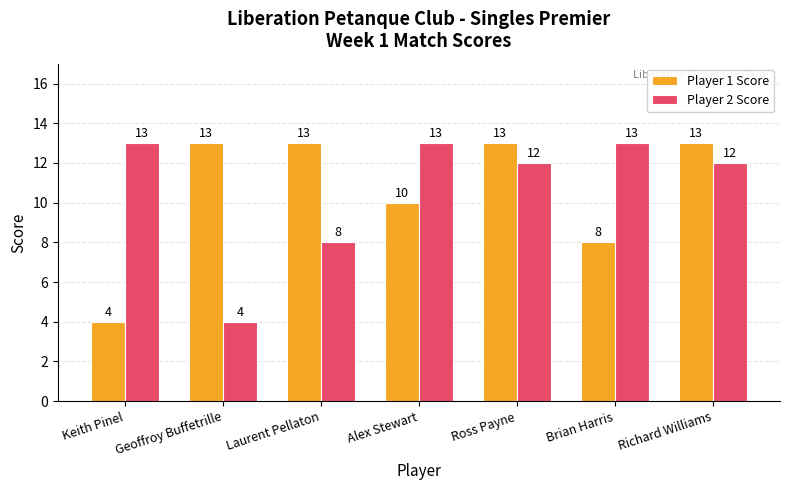

Reading left to right, list all the values displayed in this chart.

Player 1 Score: Keith Pinel=4	Geoffroy Buffetrille=13	Laurent Pellaton=13	Alex Stewart=10	Ross Payne=13	Brian Harris=8	Richard Williams=13
Player 2 Score: Keith Pinel=13	Geoffroy Buffetrille=4	Laurent Pellaton=8	Alex Stewart=13	Ross Payne=12	Brian Harris=13	Richard Williams=12